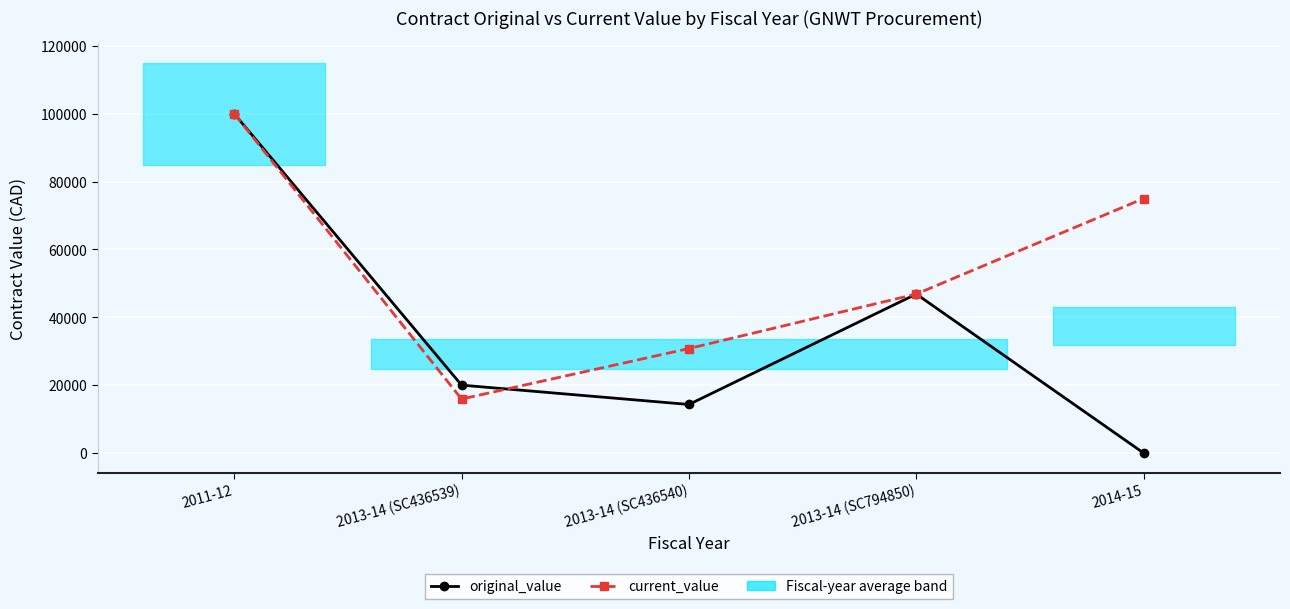

How many positive values does the original_value series have?

4